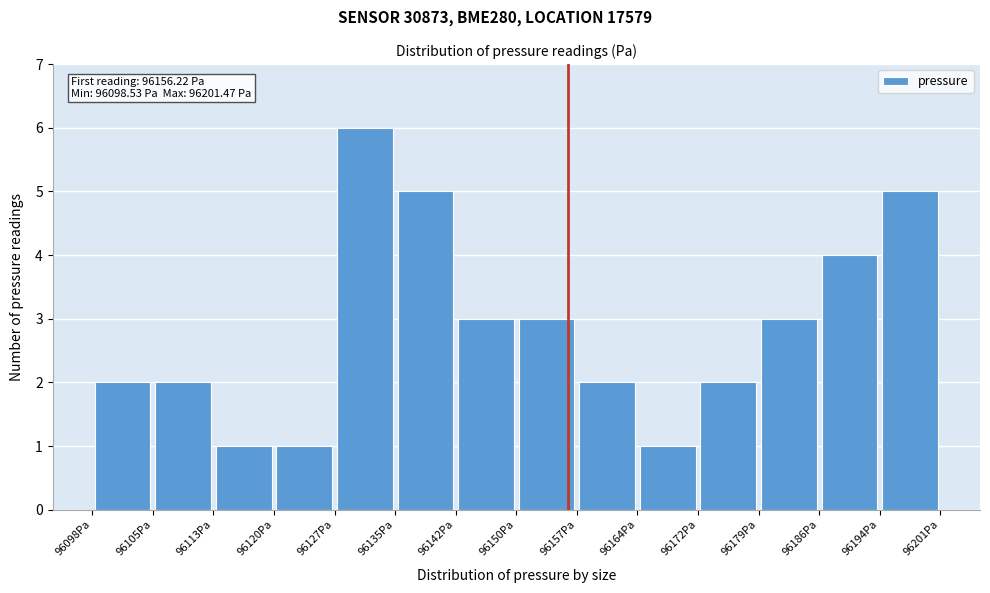

Which range on the x-axis has the tallest bar?

96128 to 96135